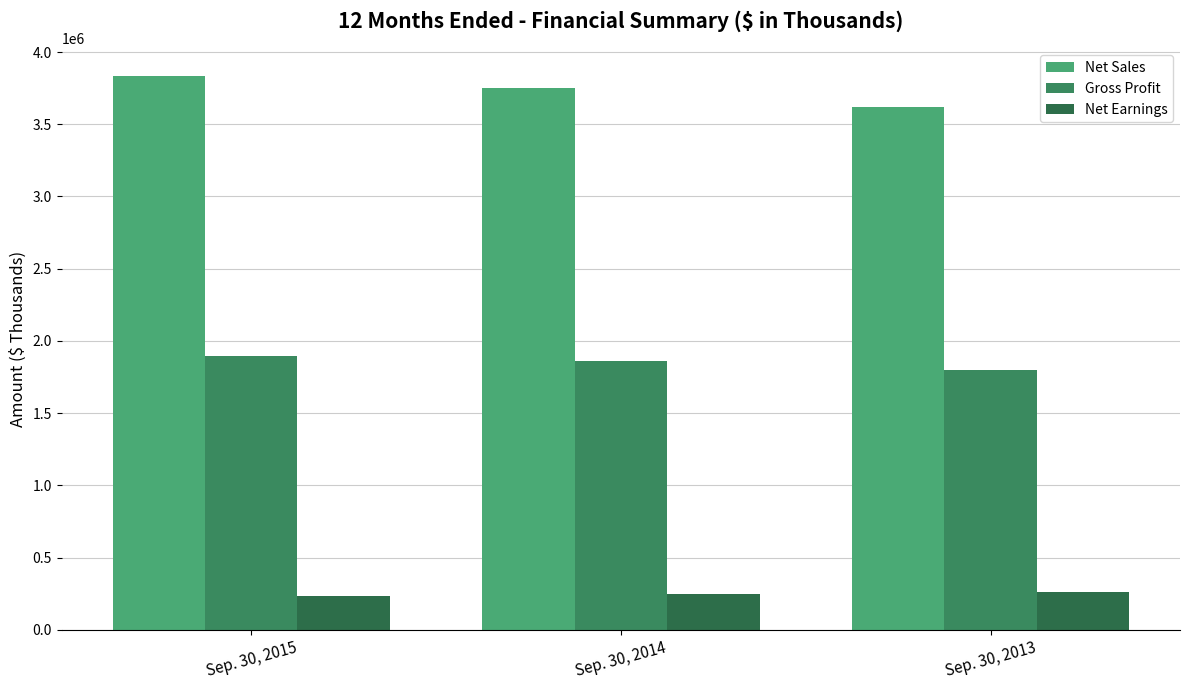

What is the sum of all Net Sales values?

11210057